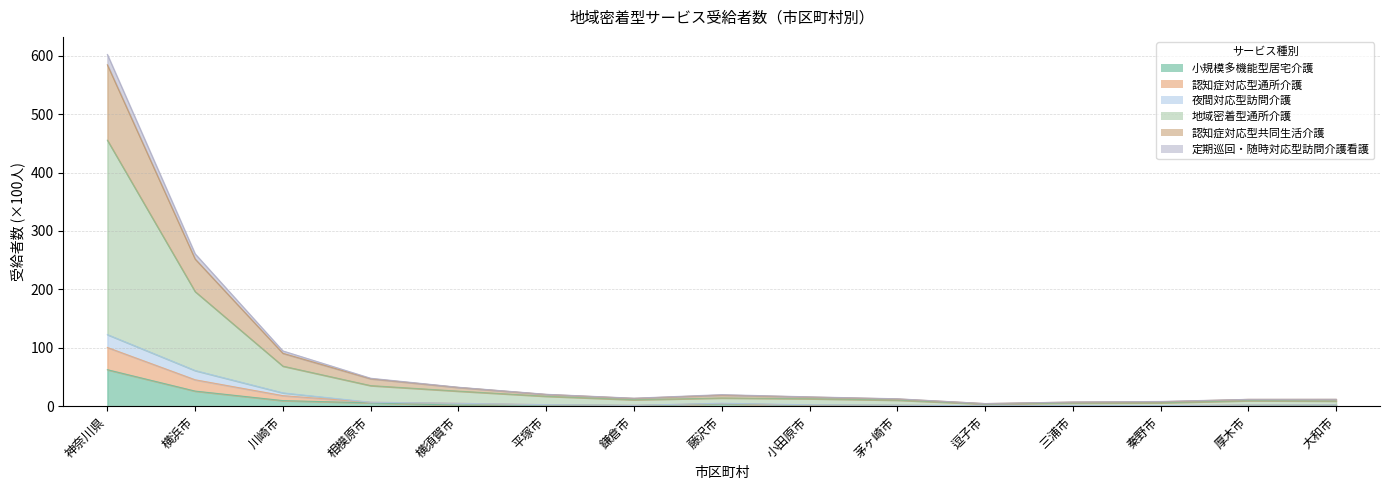

What is the label of the 13th point from the right?

川崎市